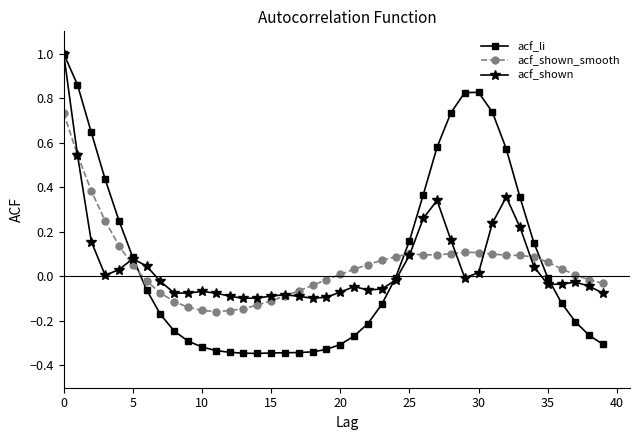

How many intersections are there between acf_shown_smooth and acf_li?

3